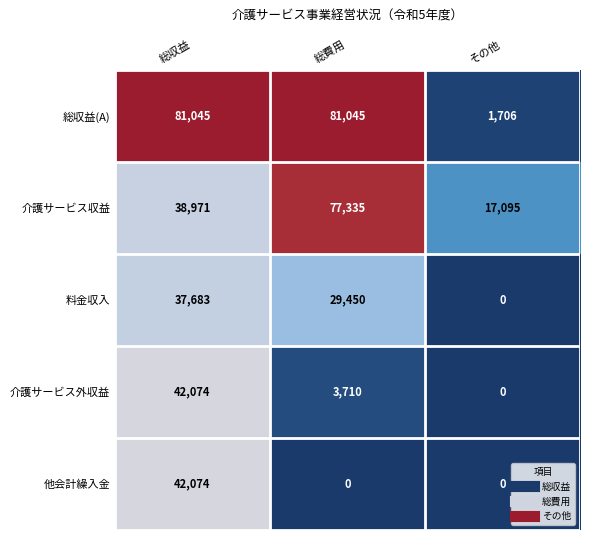

Count the 介護サービス収益 values in the range 17095 to 77335.

3